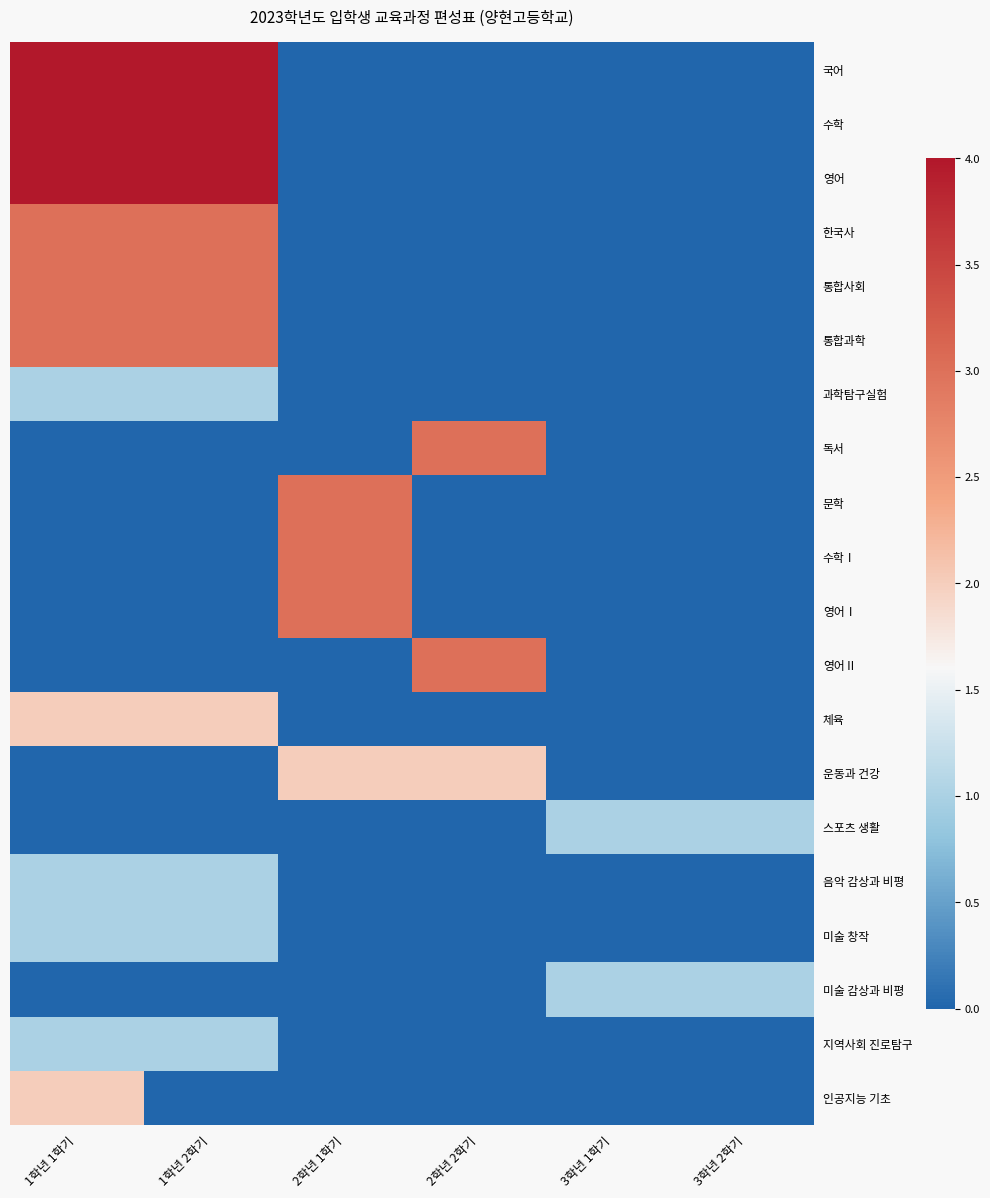

Which category has the highest value across all series?

1학년 1학기